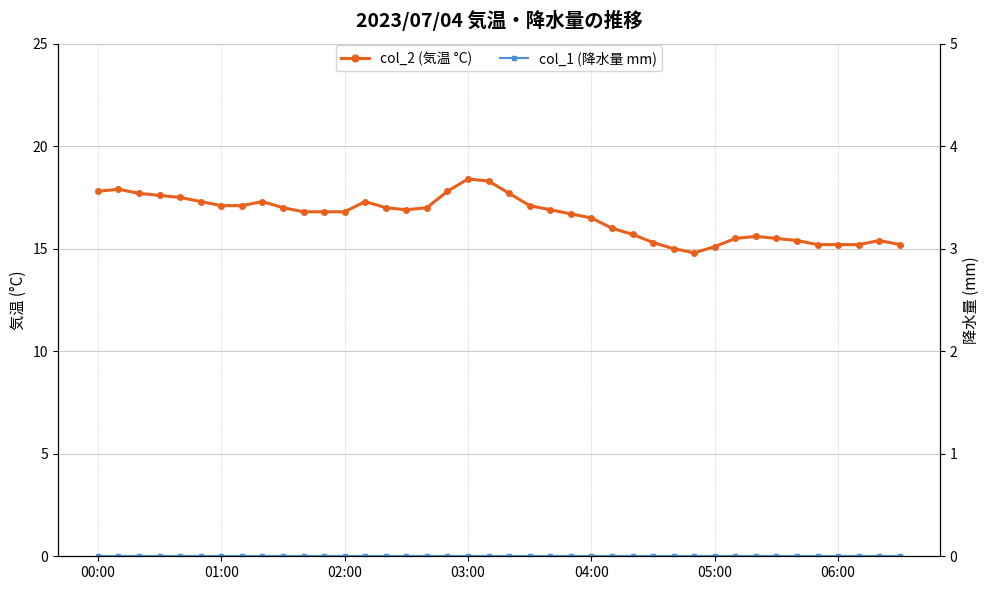

What position from the right is 19?

21